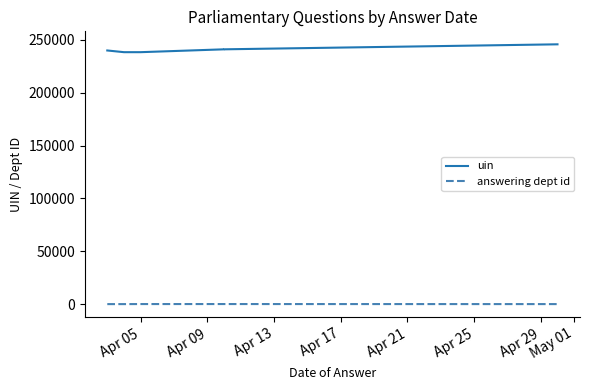

Is this an area chart (filled region under the line)?

No